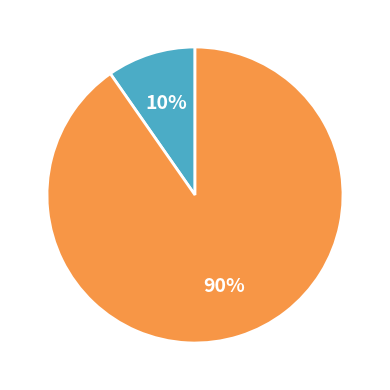

Is there any slice that represents more than half of the pie?

Yes